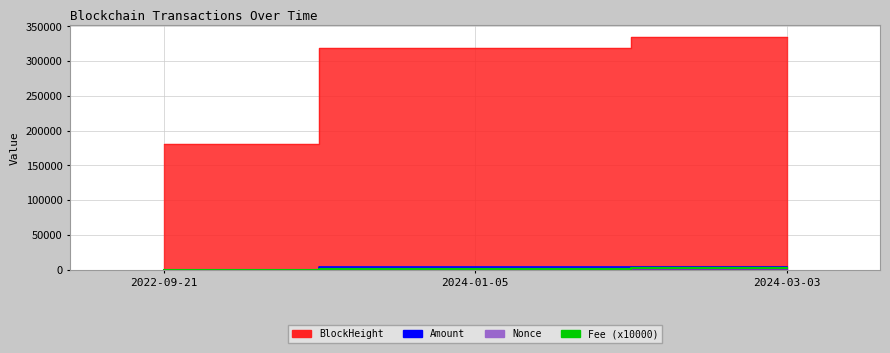

Count the number of categories in the chart.

3